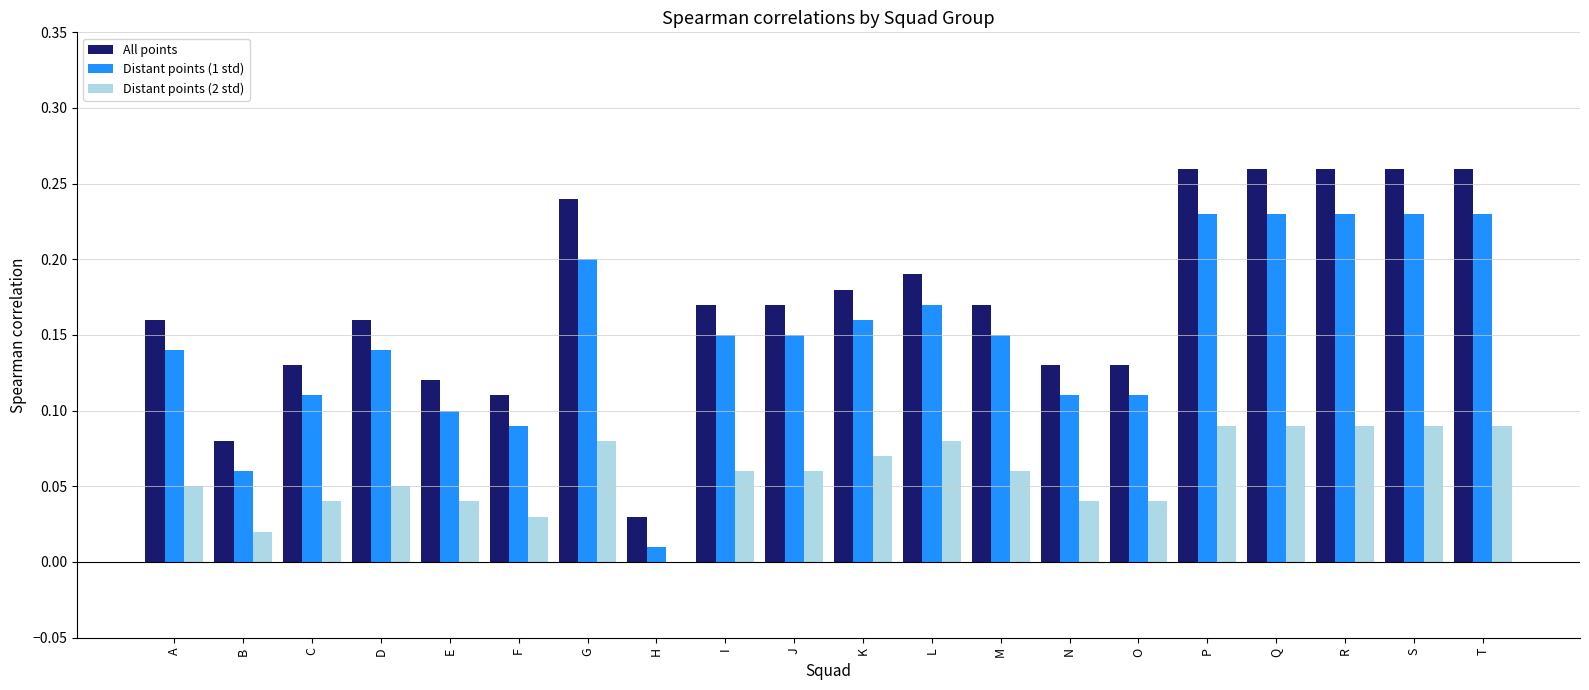

Is the value of Distant points (2 std) at O greater than the value of Distant points (1 std) at A?

No